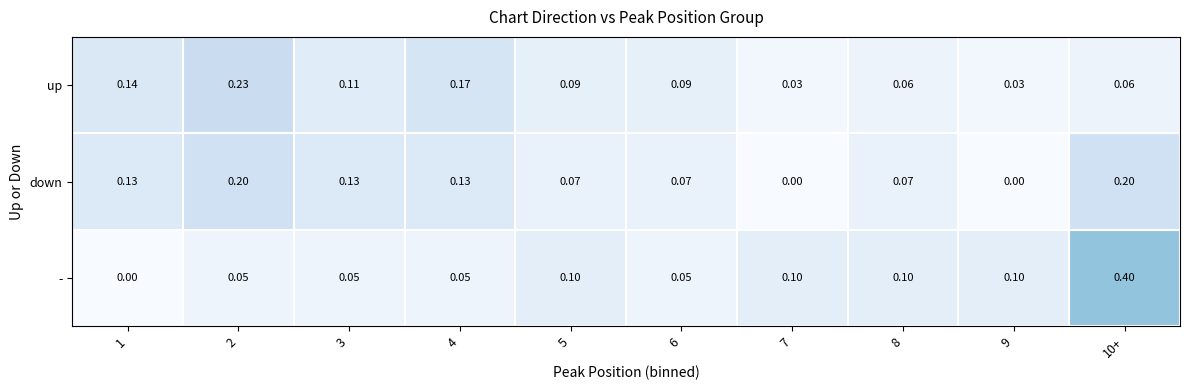

Which series has the widest spread of values?

-